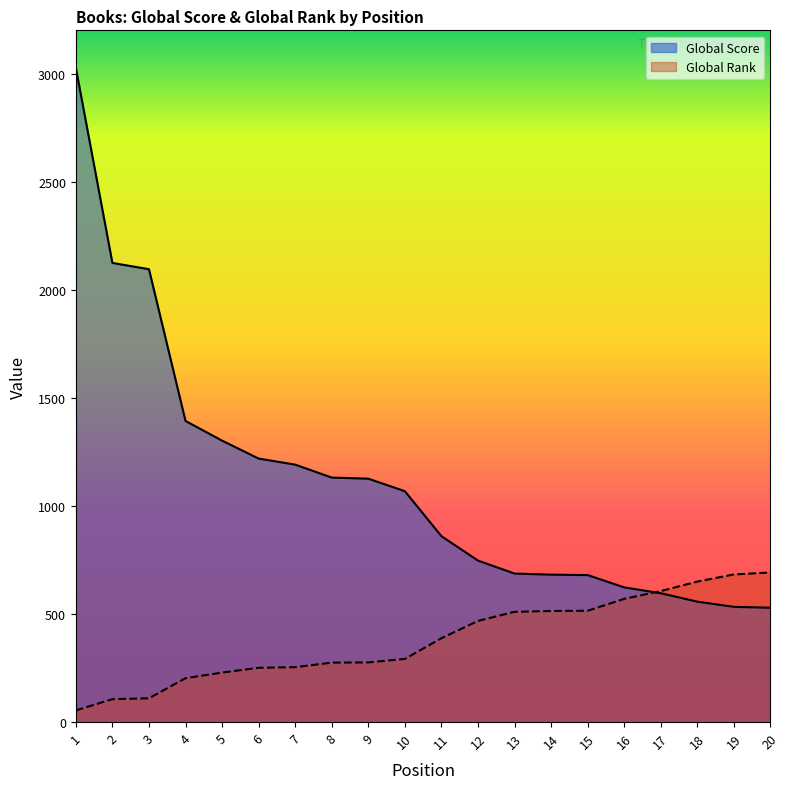

How many values in the Global Score series are below 1068?

10